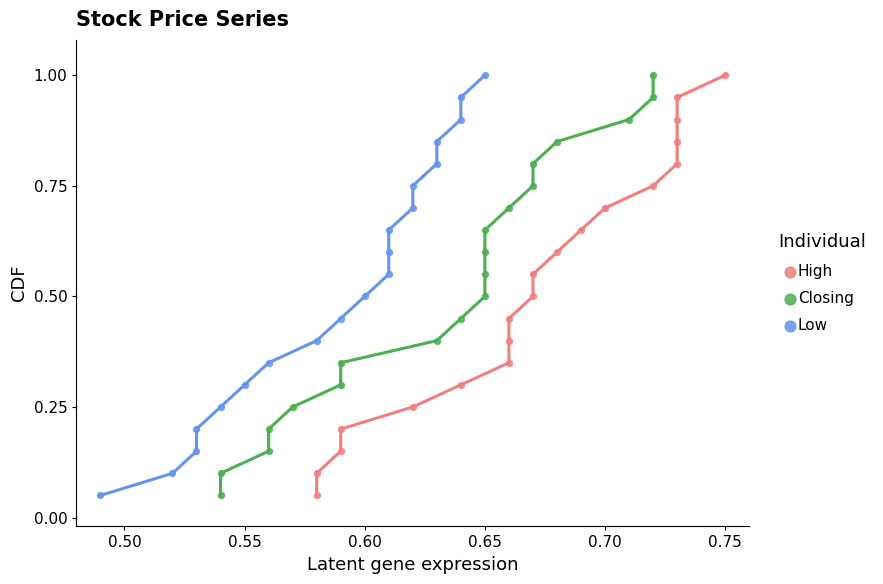

What are all the series names shown in the legend?

High, Closing, Low